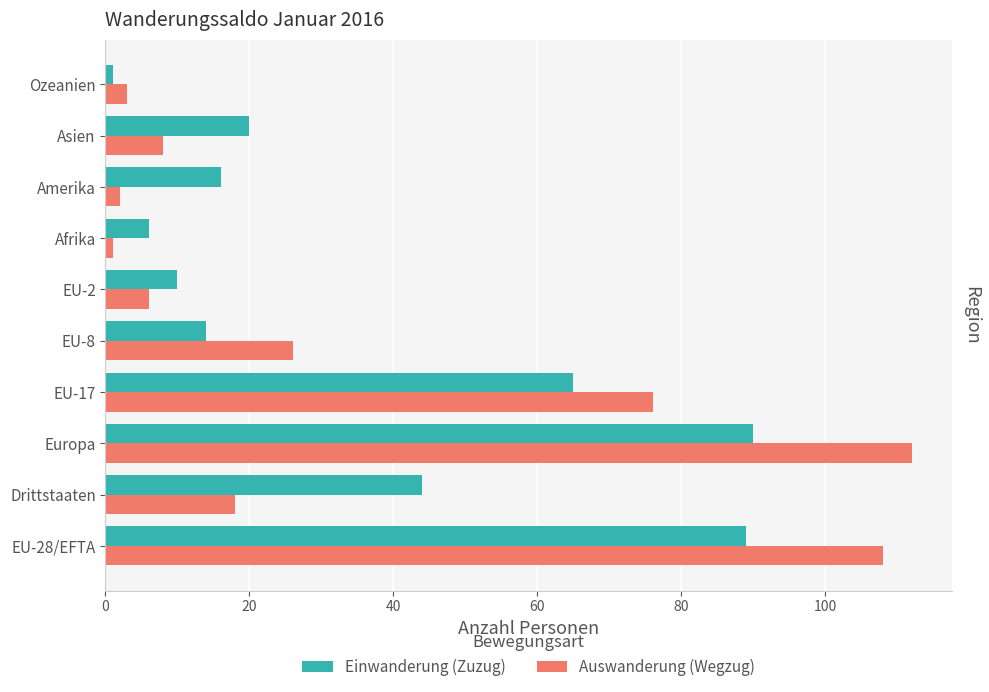

How many distinct data groups are displayed?

2